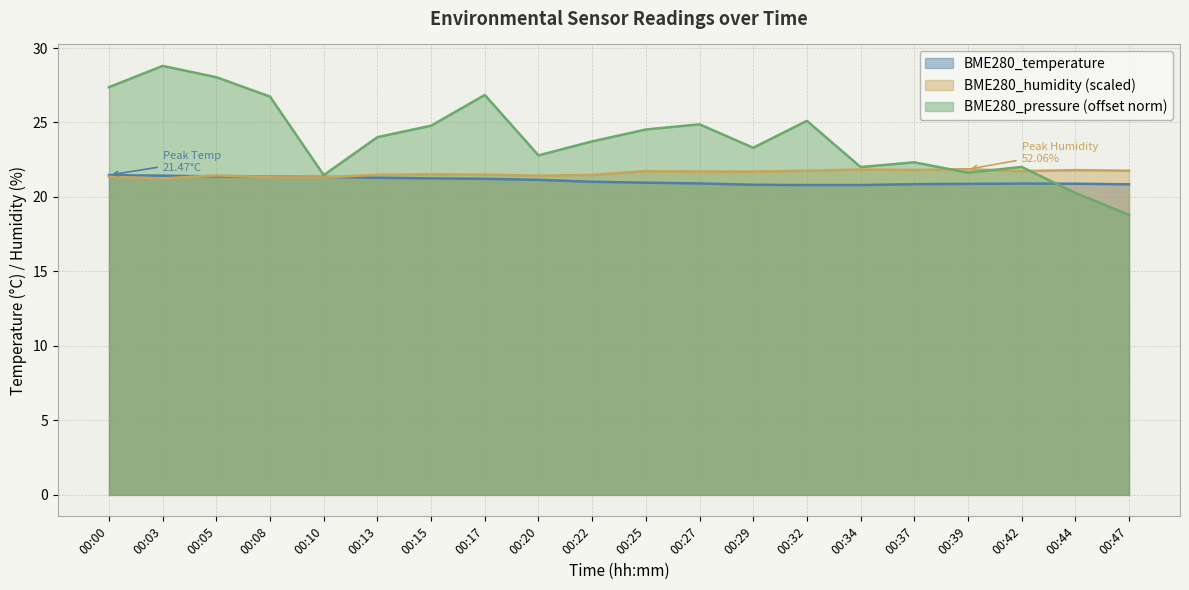

What is the greatest value displayed?

28.8